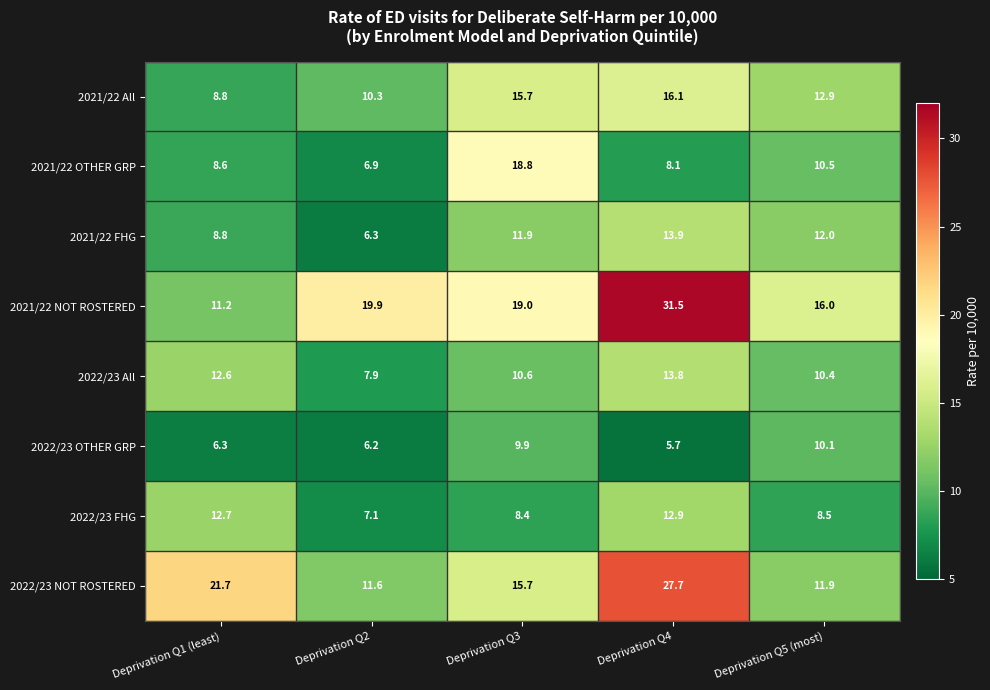

Which category has the highest value across all series?

Deprivation Q4